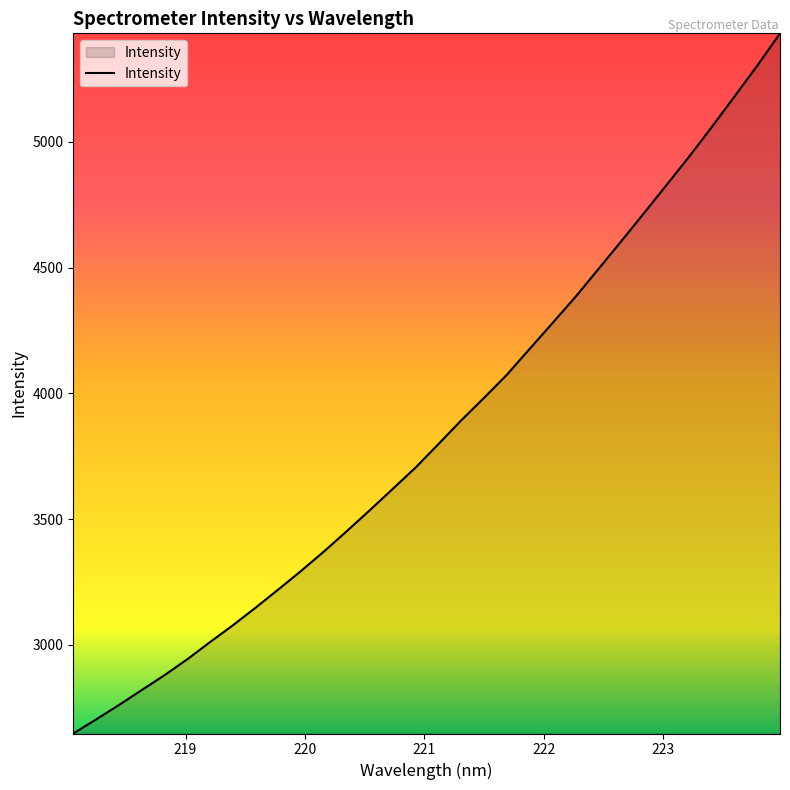

What is the smallest value displayed?

2647.8